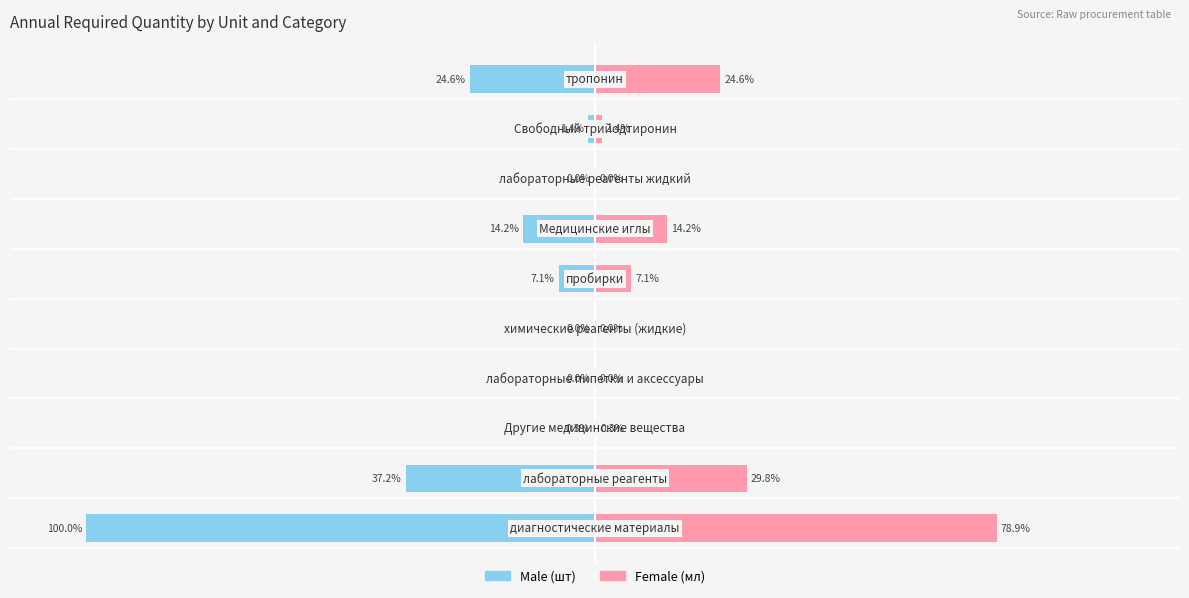

At how many categories does at least one series exceed -6?

10